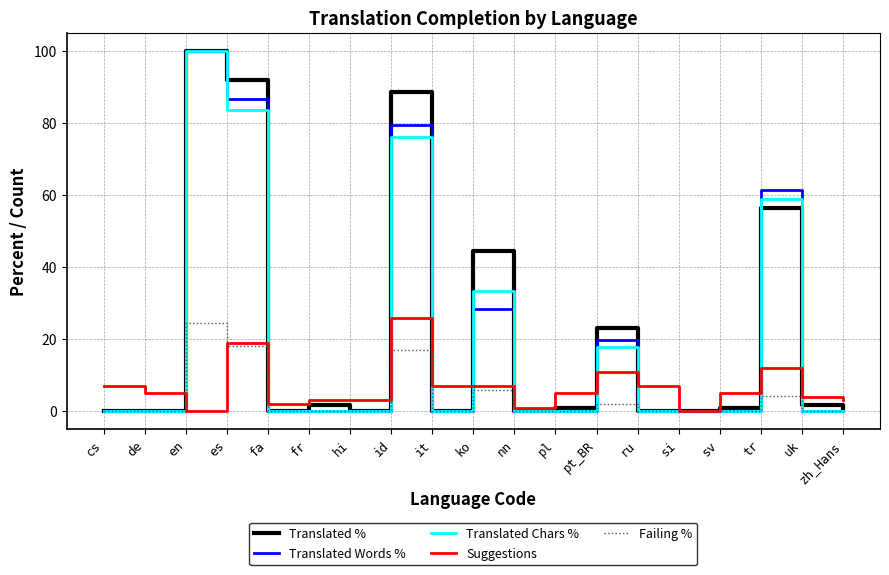

Is it true that Translated % equals 0.0 at it?

True